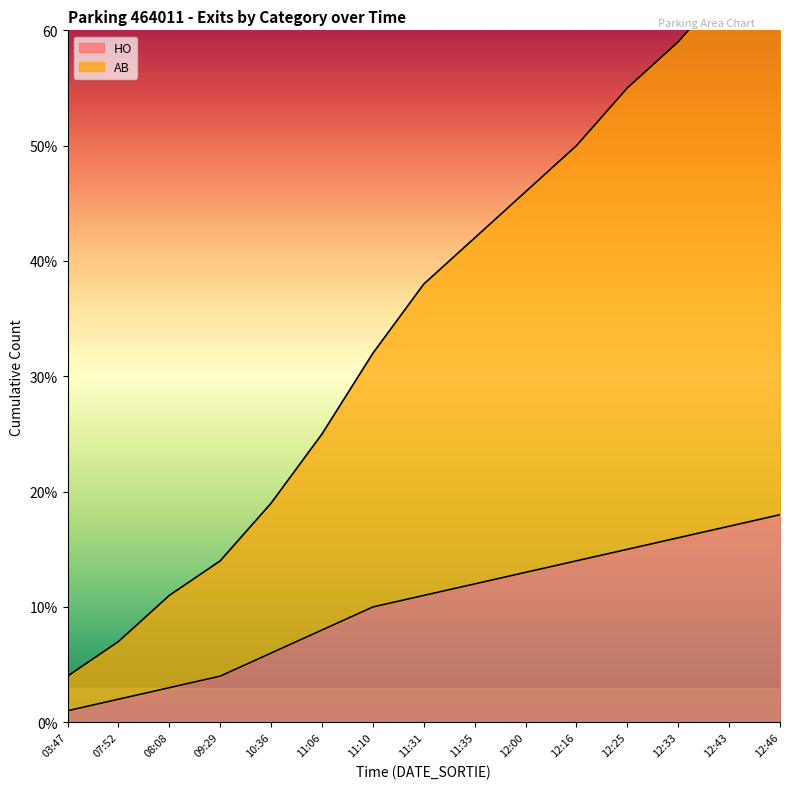

What is the total value across all series at 09:29?

18